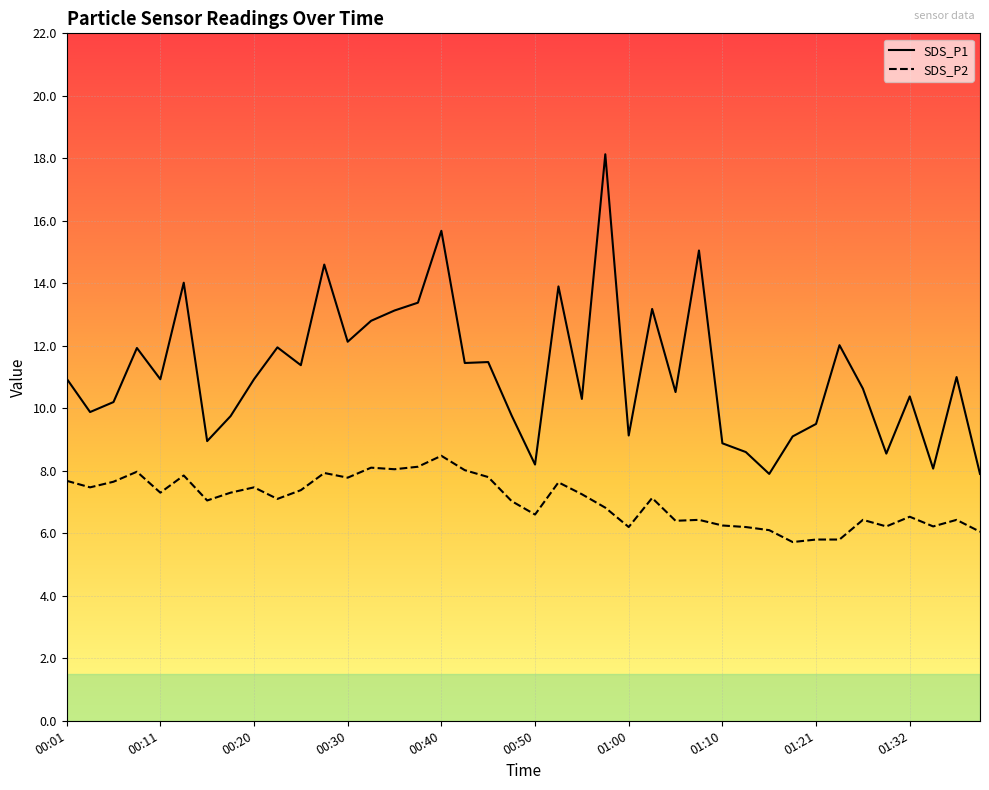

Count the number of data series in this chart.

2